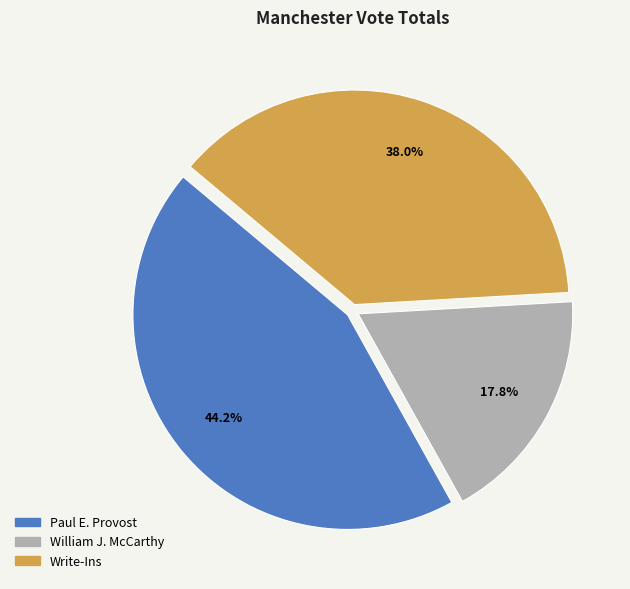

To the nearest percent, what is the combined percentage of Paul E. Provost and William J. McCarthy?

62%